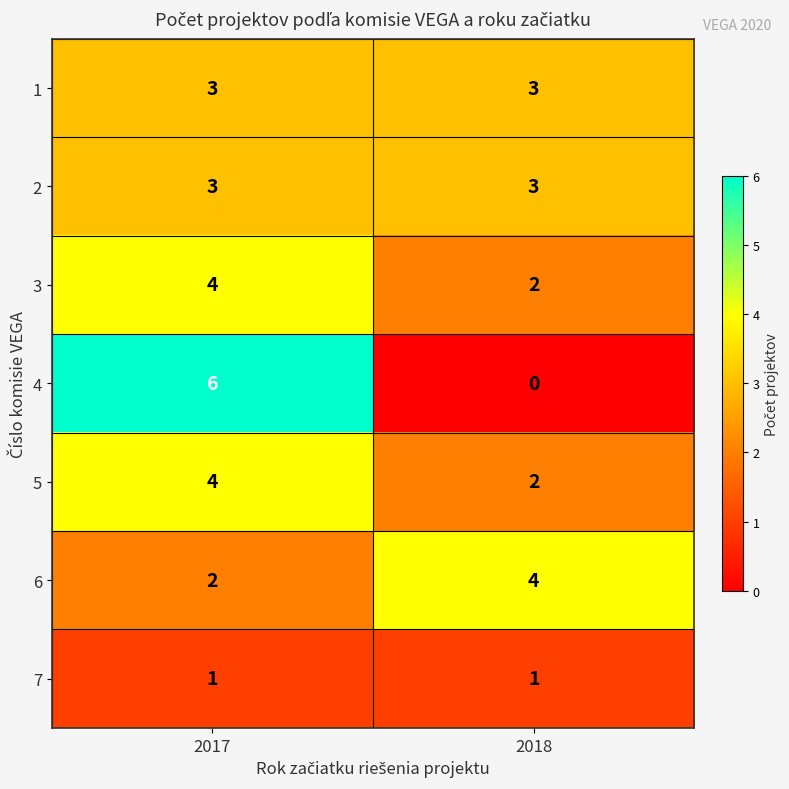

Which category has the highest value across all series?

2017